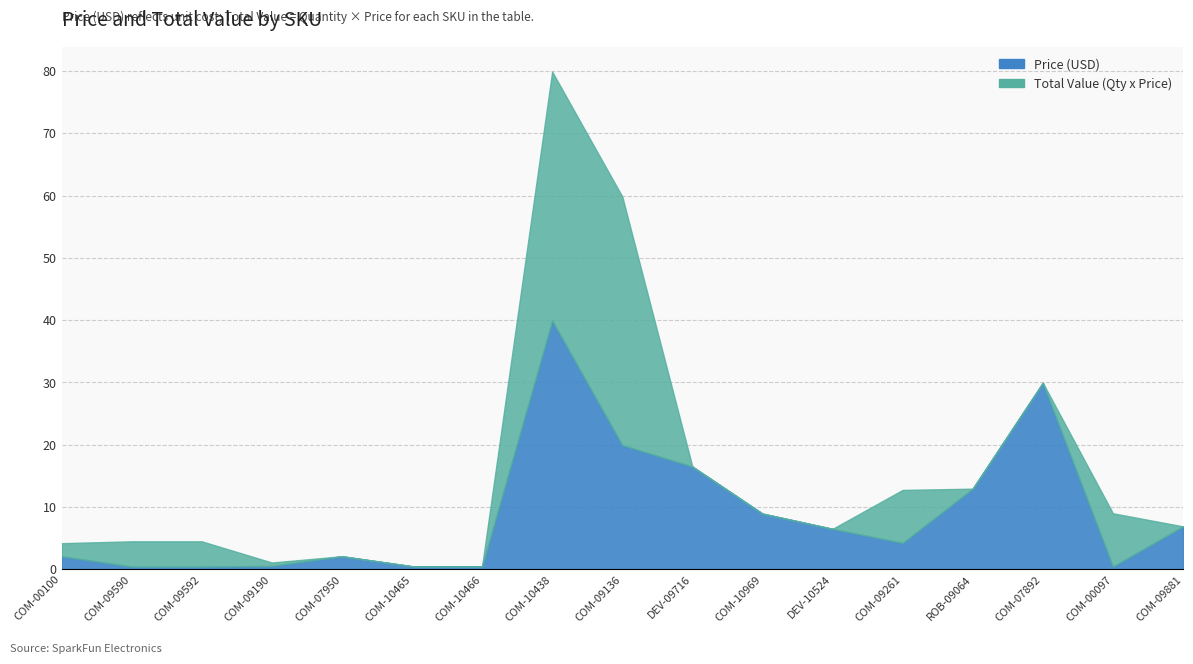

What is the label of the 12th point from the right?

COM-10465